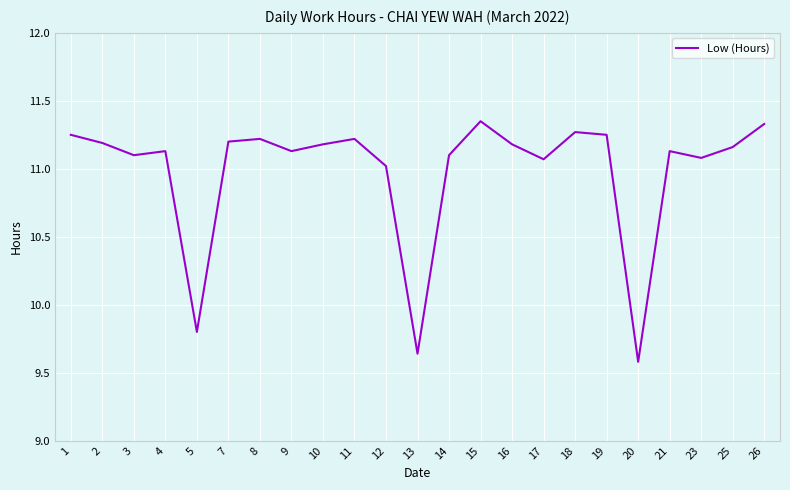

The chart shows a value of 11.2 at 16. True or false?

True